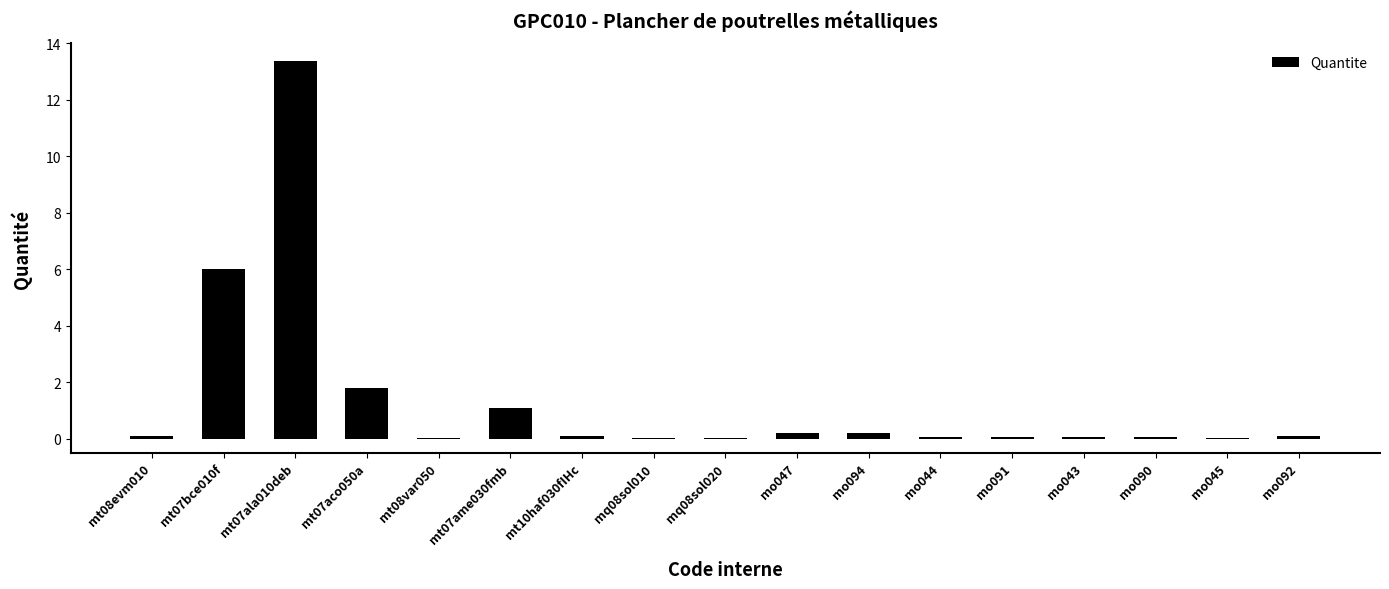

What is the average value?

1.4